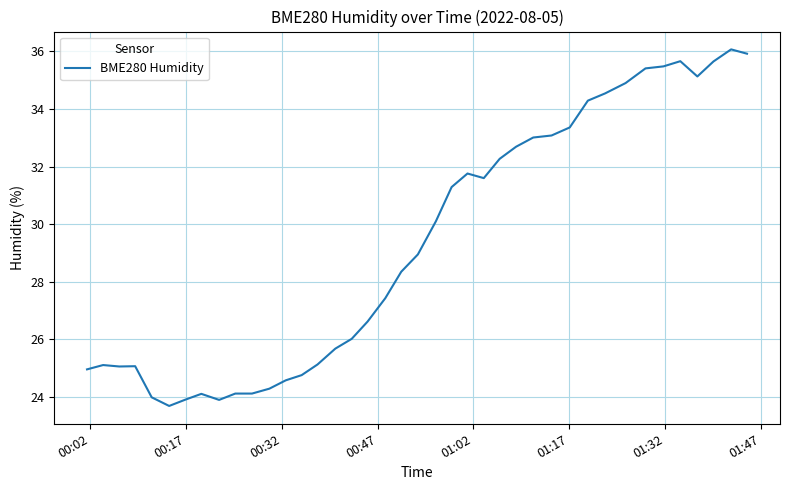

What is the maximum value shown in the chart?

36.1